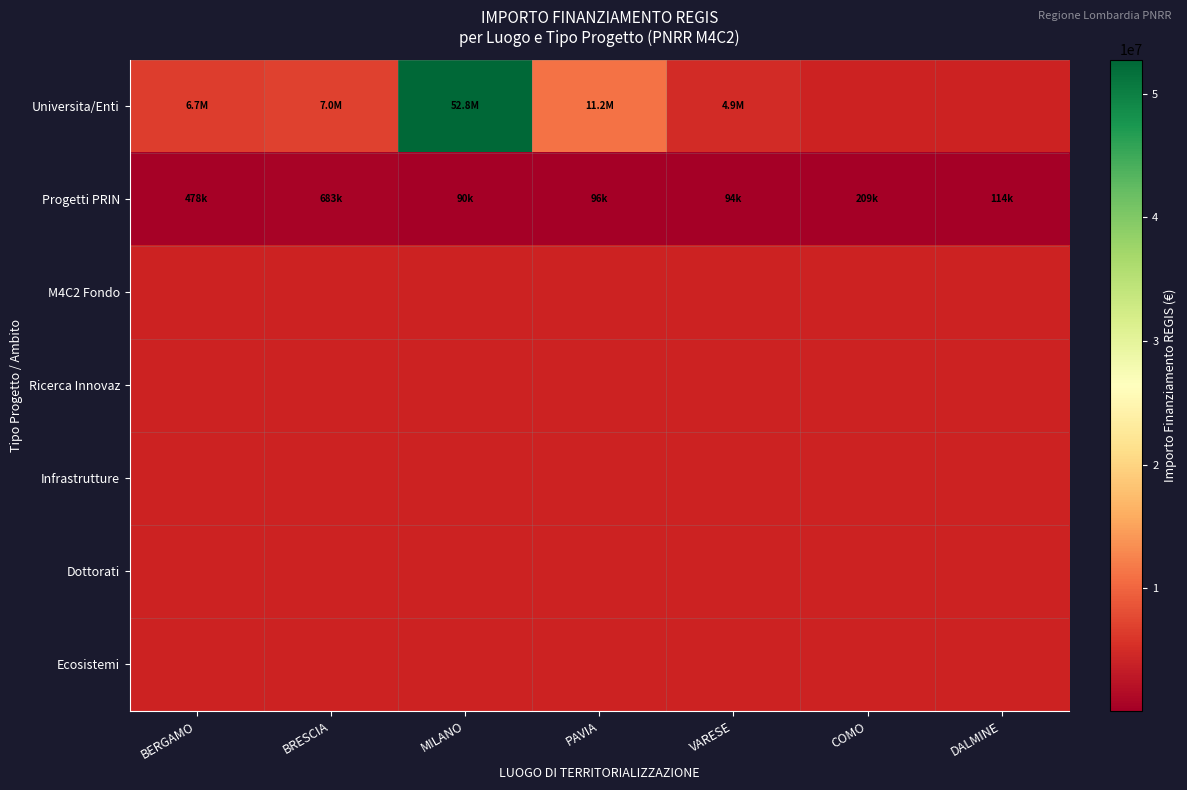

At BERGAMO, list the series in order from largest to smallest.

Universita/Enti, Progetti PRIN, M4C2 Fondo, Ricerca Innovaz, Infrastrutture, Dottorati, Ecosistemi